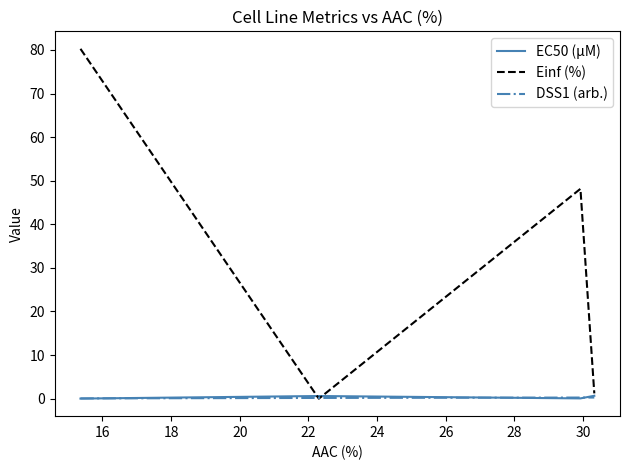

Which series has the largest range (max minus min)?

Einf (%)